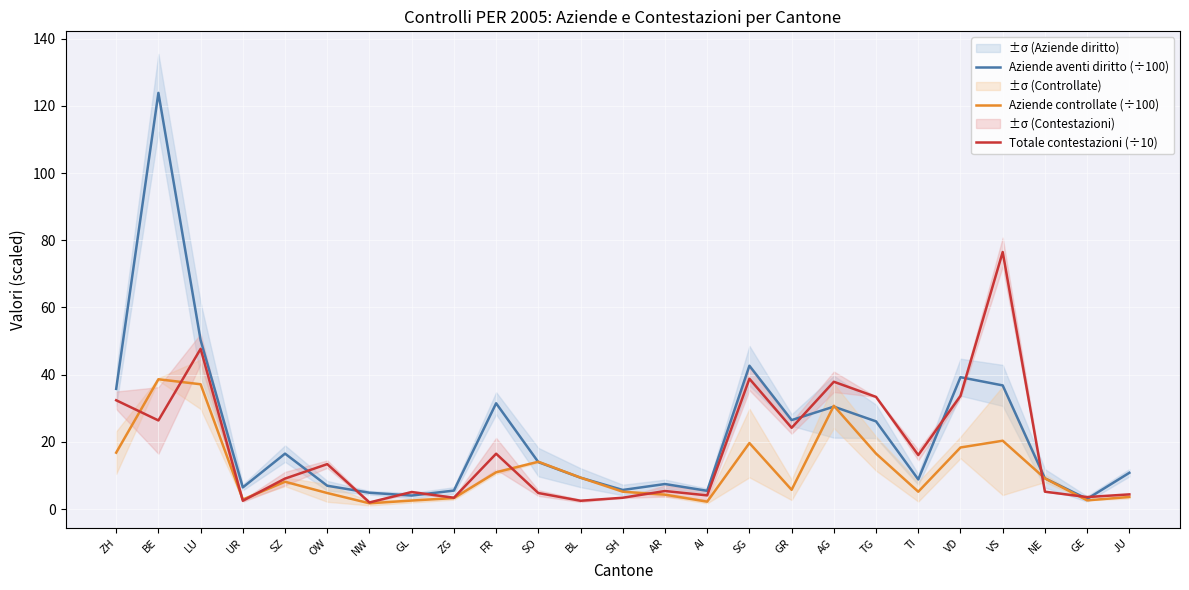

What position from the right is NE?

3